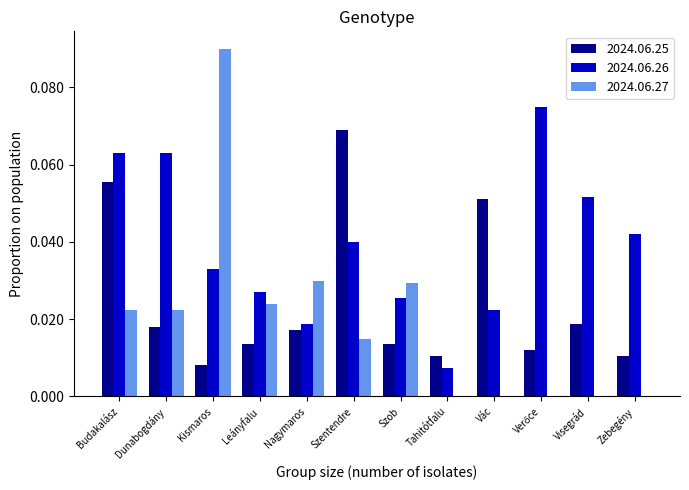

The value of 2024.06.25 at Zebegény is 0.0. True or false?

True